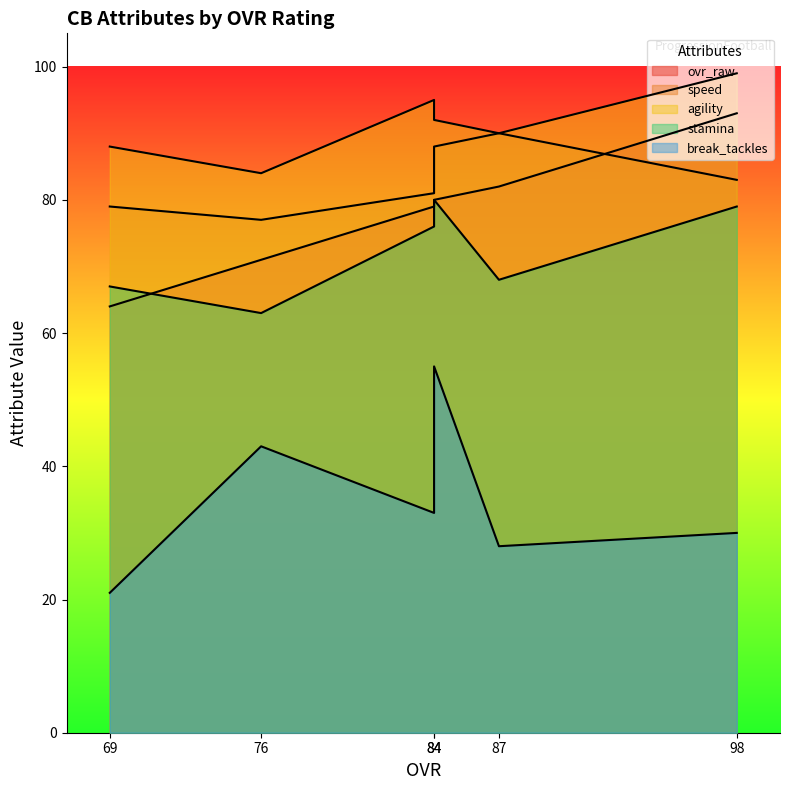

At which category does the chart reach its peak across all series?

98